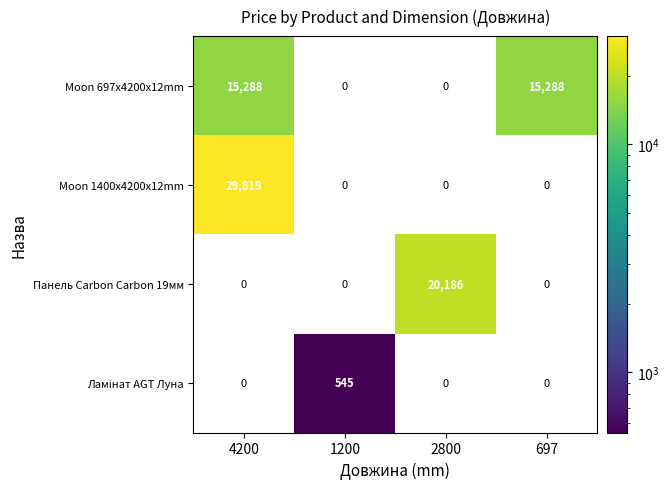

How many data points in Moon 1400x4200x12mm are above 0?

1